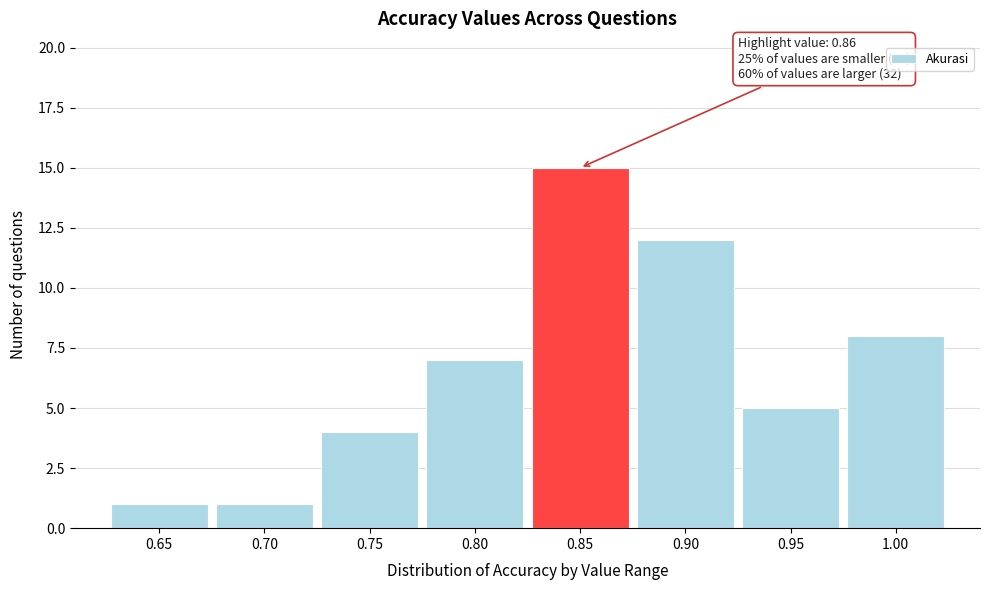

Reading left to right, list all the values displayed in this chart.

1	1	4	7	15	12	5	8